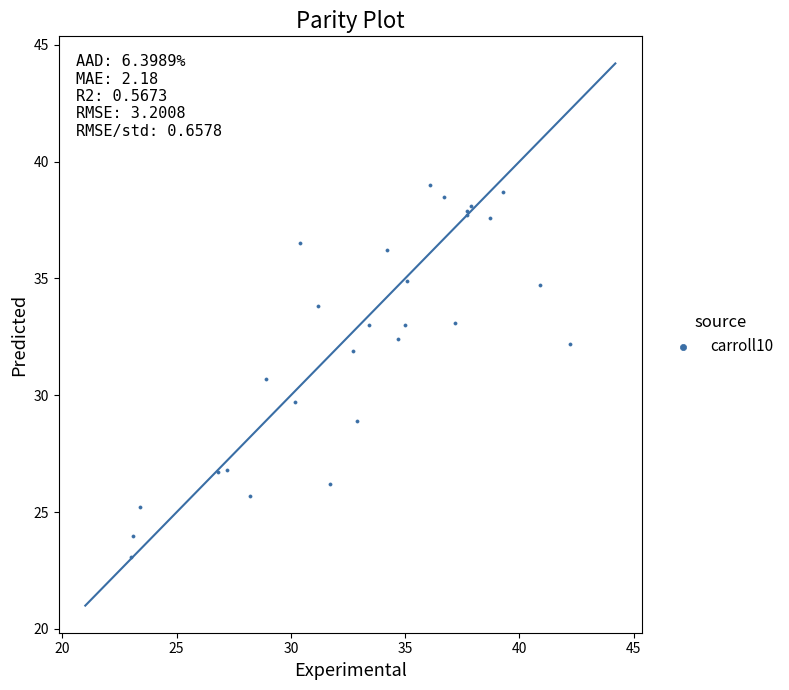

What Y value in the scatter plot is closest to 31?

30.7